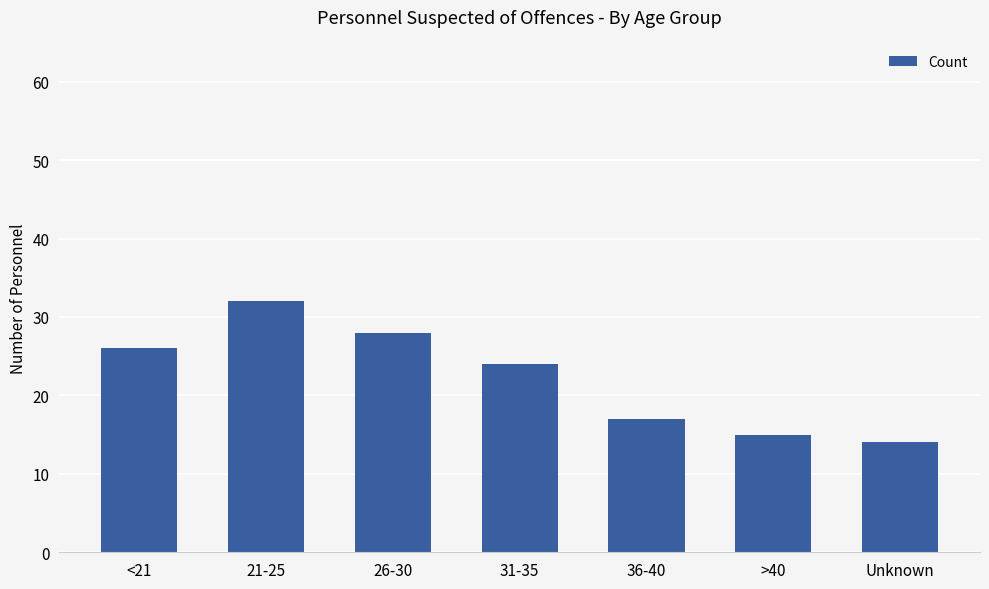

Approximately how many times larger is the value at Unknown compared to 31-35?

0.6